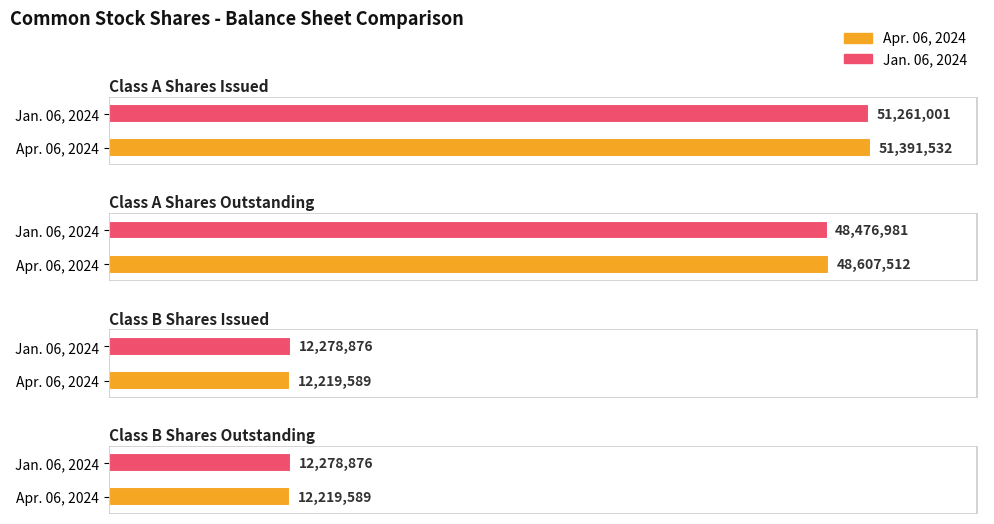

What is the difference between the second highest and minimum values in the Apr. 06, 2024 series?

36387923